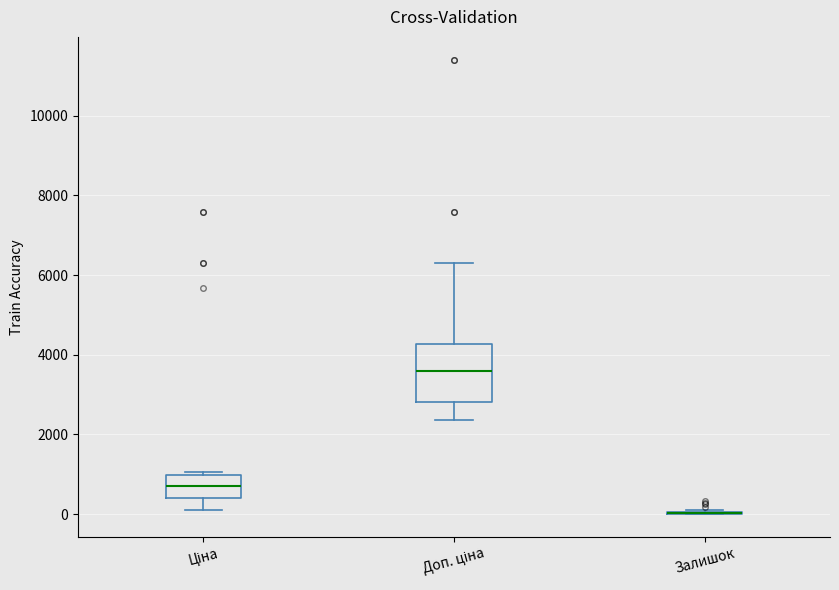

Where does the lower whisker of the box for Доп. ціна end on the y-axis? The values are not printed on the chart, so give them approximately, as read against the axis.

2400